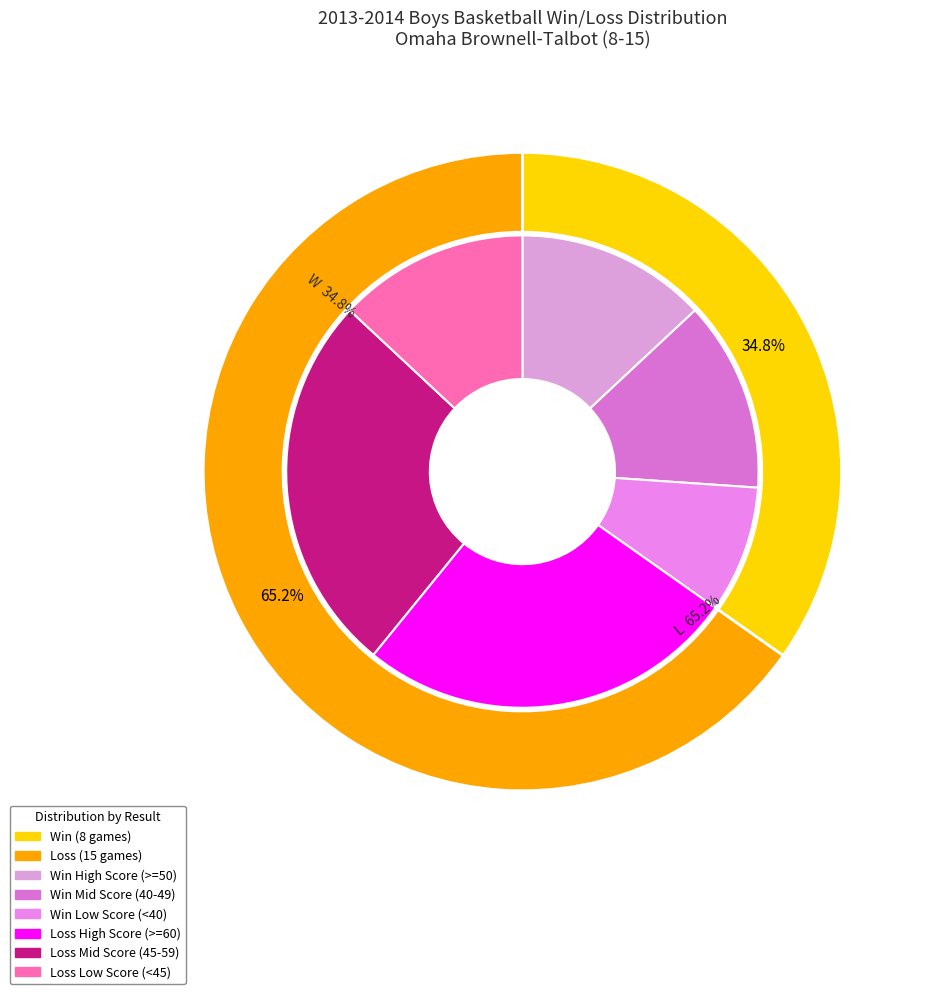

Rank the categories by value from highest to lowest.

L, W